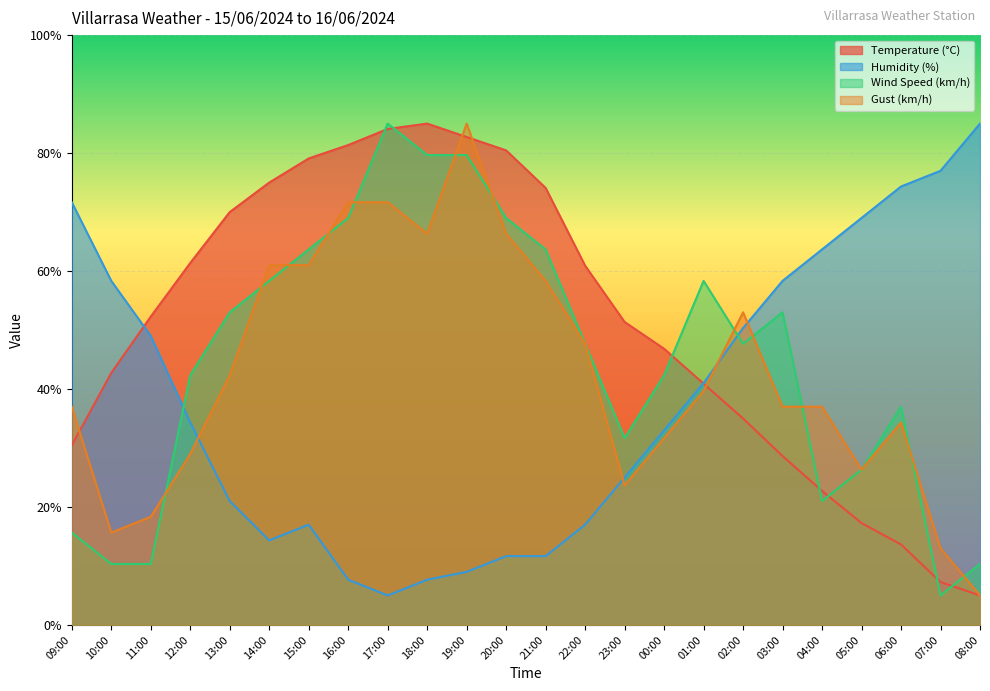

Count the number of categories in the chart.

24